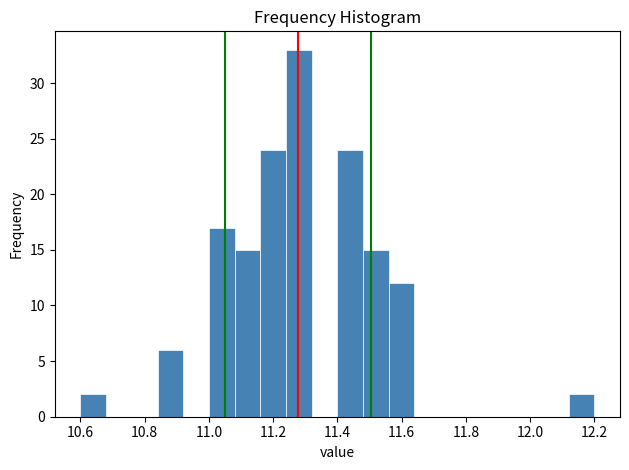

How tall is the bar that spans 11.24 to 11.32 on the x-axis? The values are not printed on the chart, so give them approximately, as read against the axis.

33